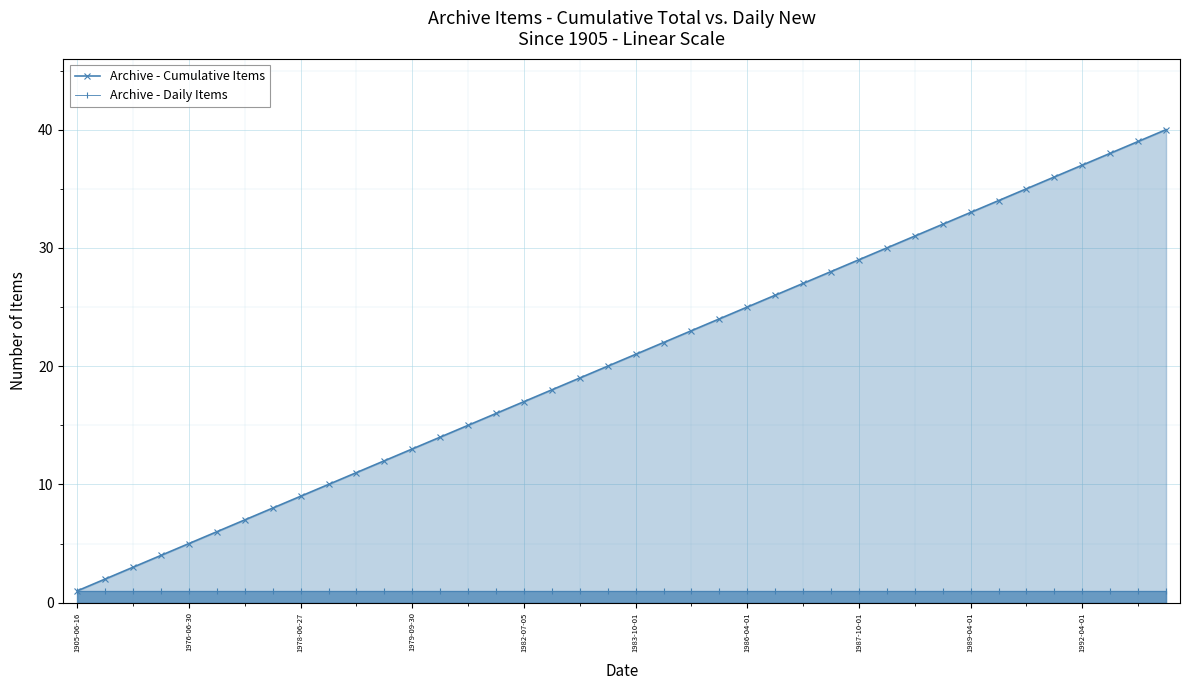

Is it true that Archive - Daily Items equals 1 at 22?

False